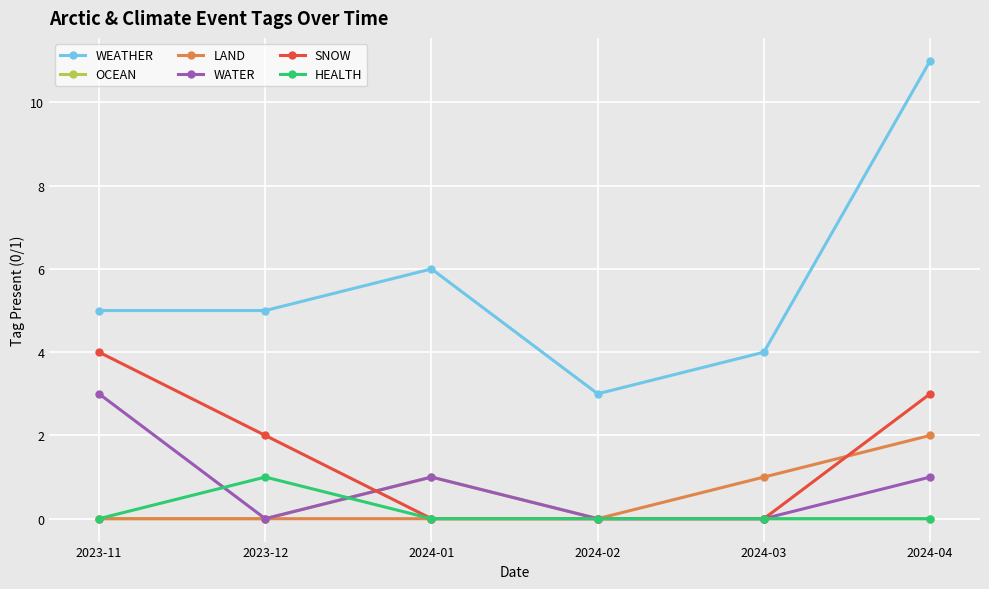

What position from the right is 2024-01?

4